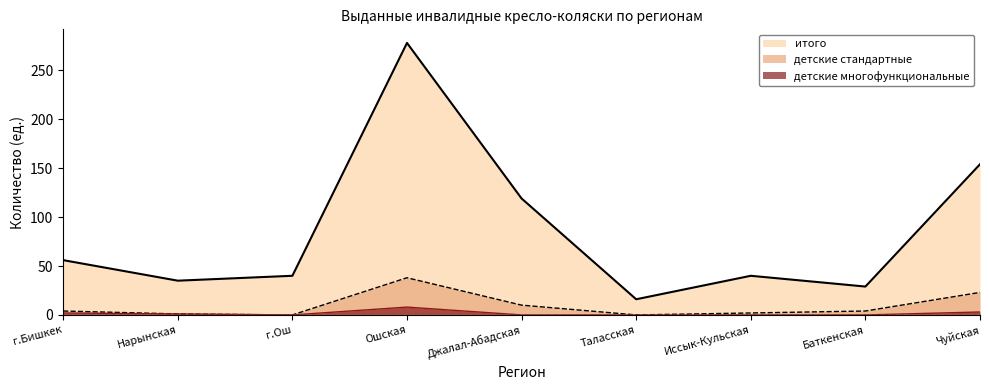

True or false: детские многофункциональные has a value of 0 at Иссык-Кульская.

True